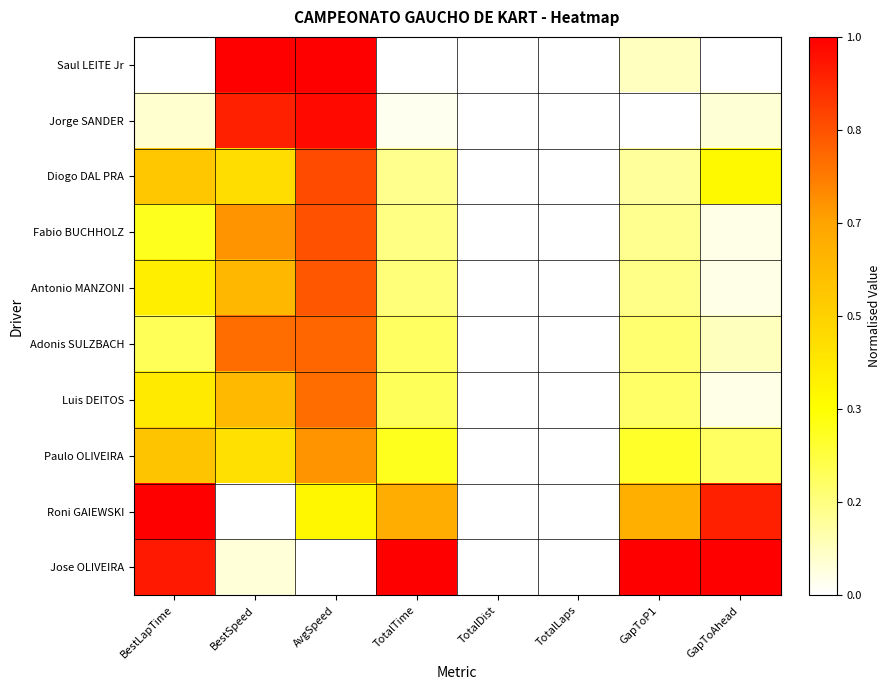

At which category is the sum across all series the highest?

AvgSpeed